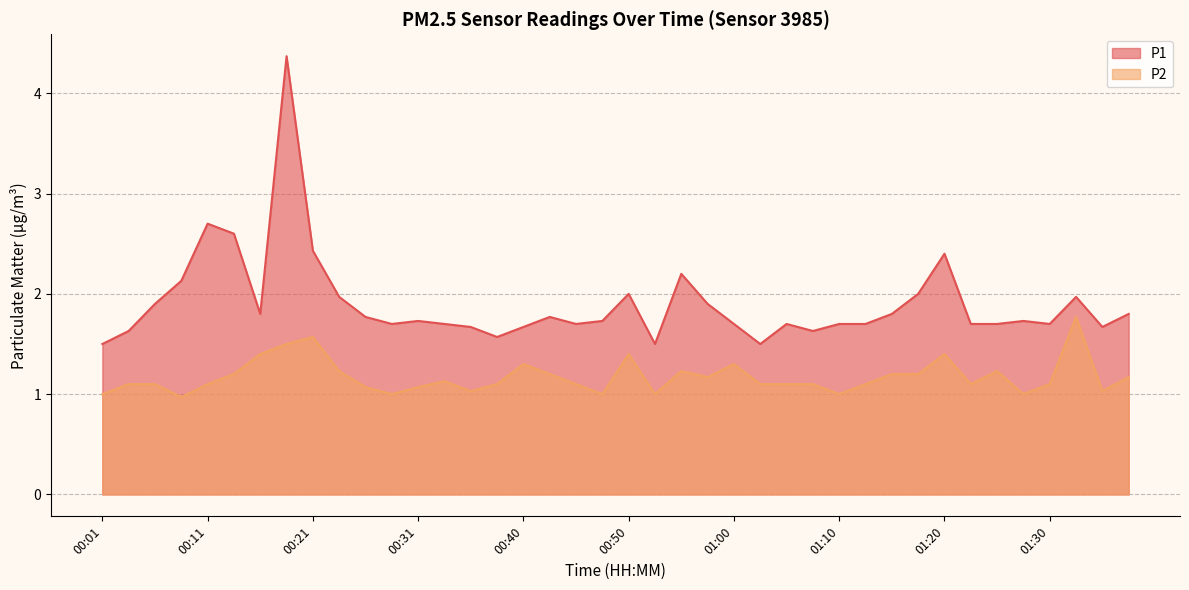

Rank the series by their average value, from highest to lowest.

P1, P2